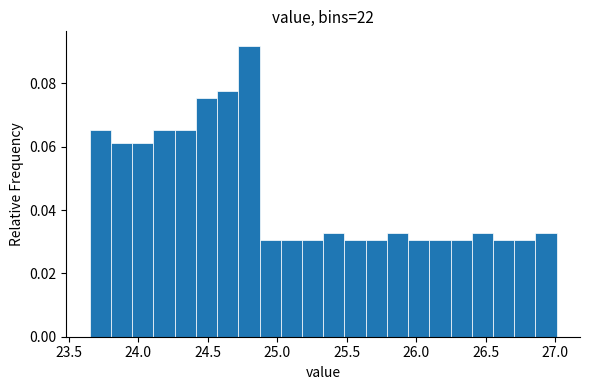

Read against the x-axis, roughly where is the centre of the tallest bar?

24.80